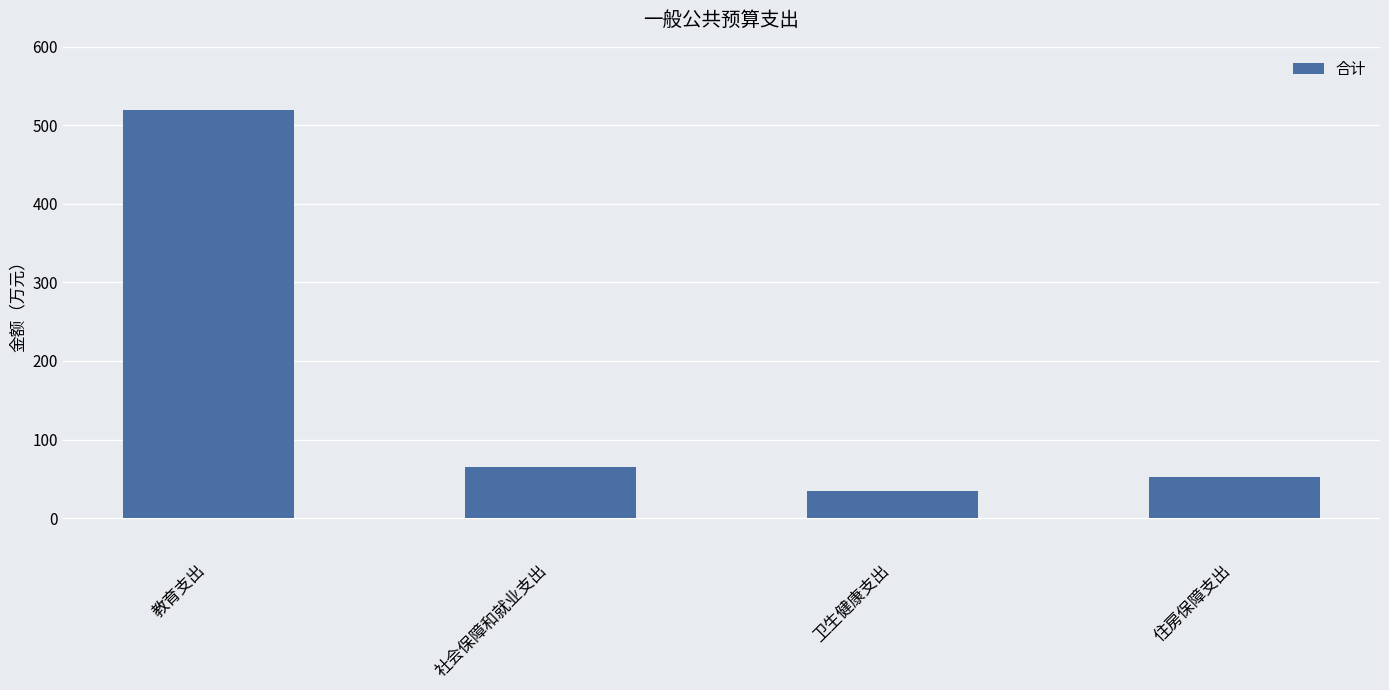

Which has a higher value, 卫生健康支出 or 住房保障支出?

住房保障支出